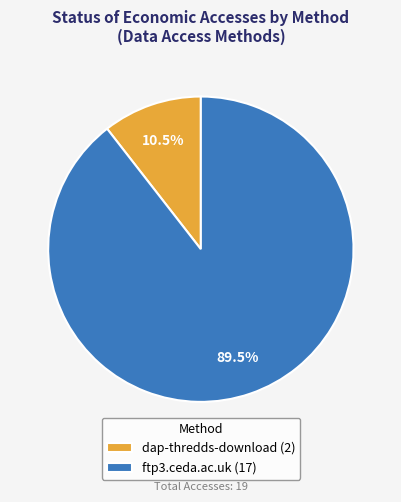

Approximately how many times larger is the value at ftp3.ceda.ac.uk compared to dap-thredds-download?

8.5